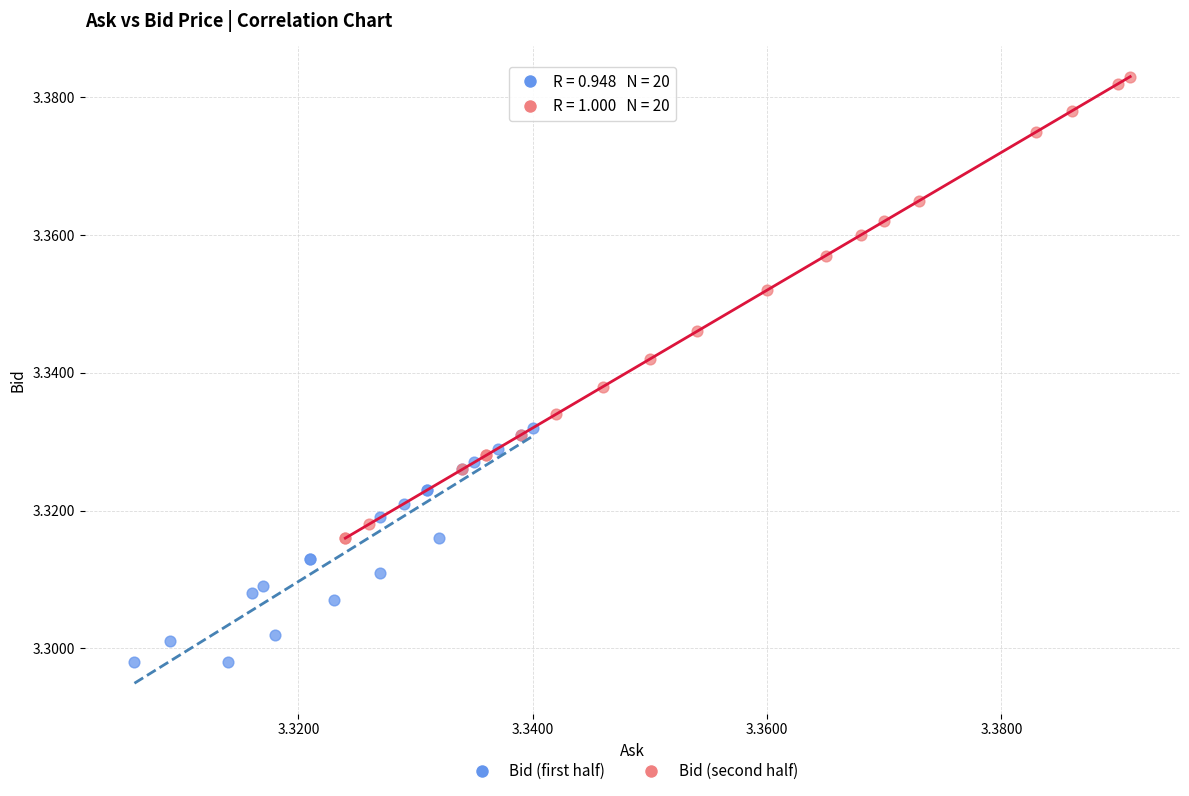

Which series has the widest spread of Y values?

Bid (second half)